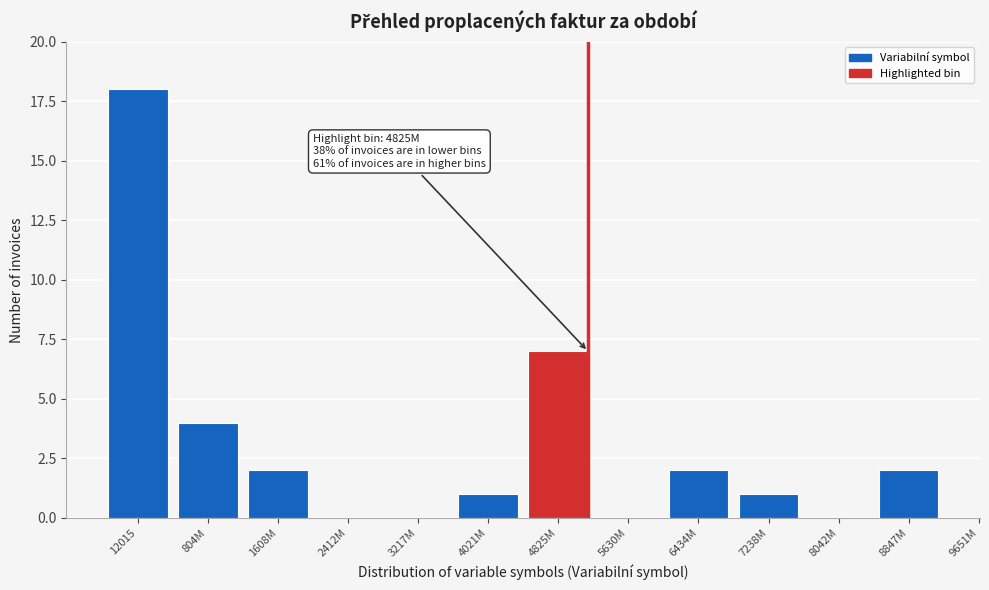

Reading left to right, what are all the values shown in this chart?

12015=18	804M=4	1608M=2	2412M=0	3217M=0	4021M=1	4825M=7	5630M=0	6434M=2	7238M=1	8042M=0	8847M=2